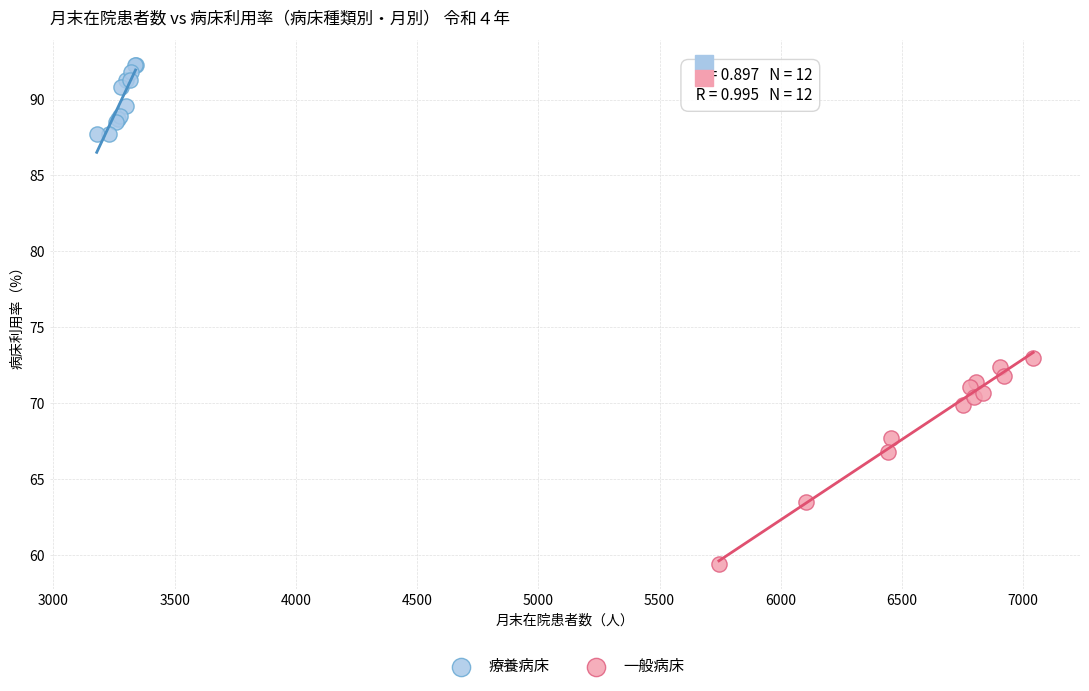

Which series contains the lowest Y value?

一般病床